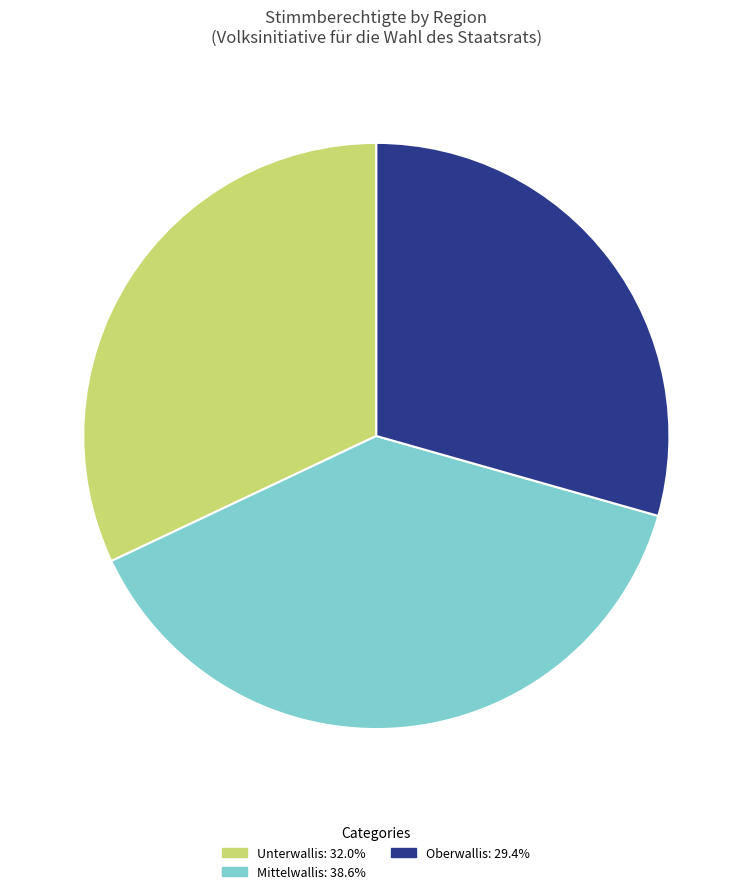

How many segments does this pie chart have?

3